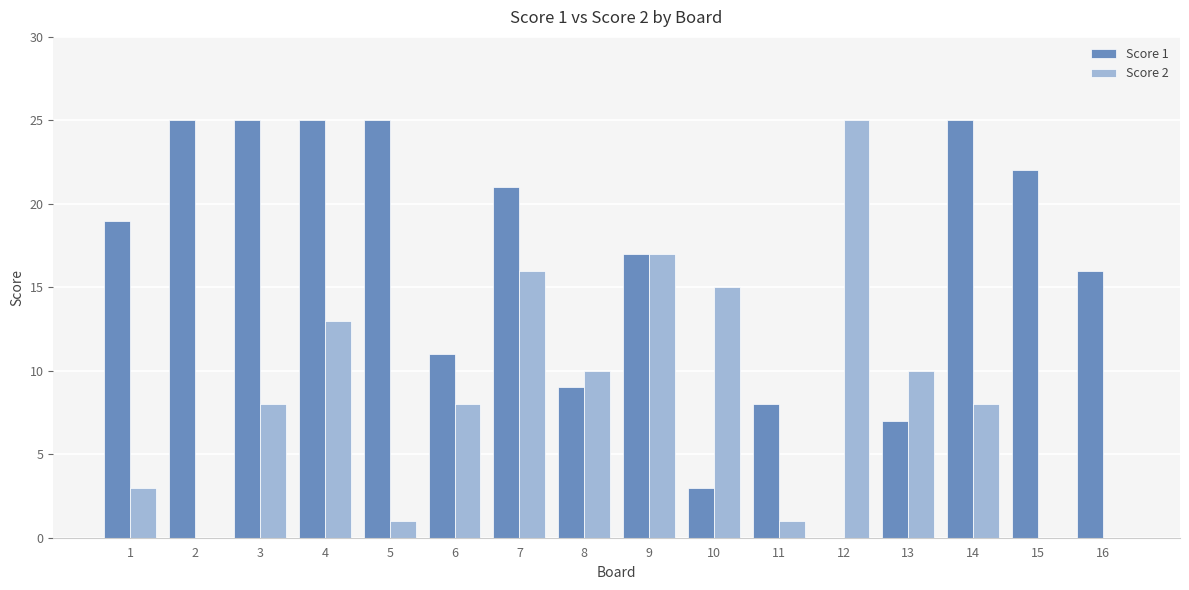

True or false: Score 1 has a value of 36 at 4.

False